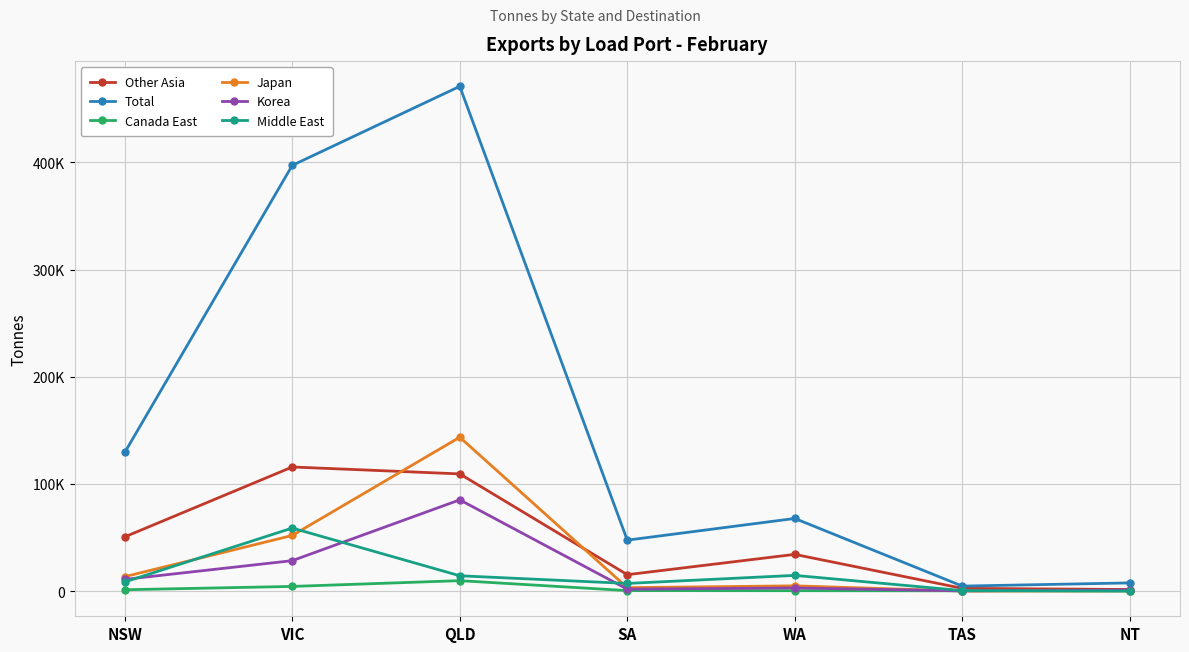

What is the smallest value displayed?

4